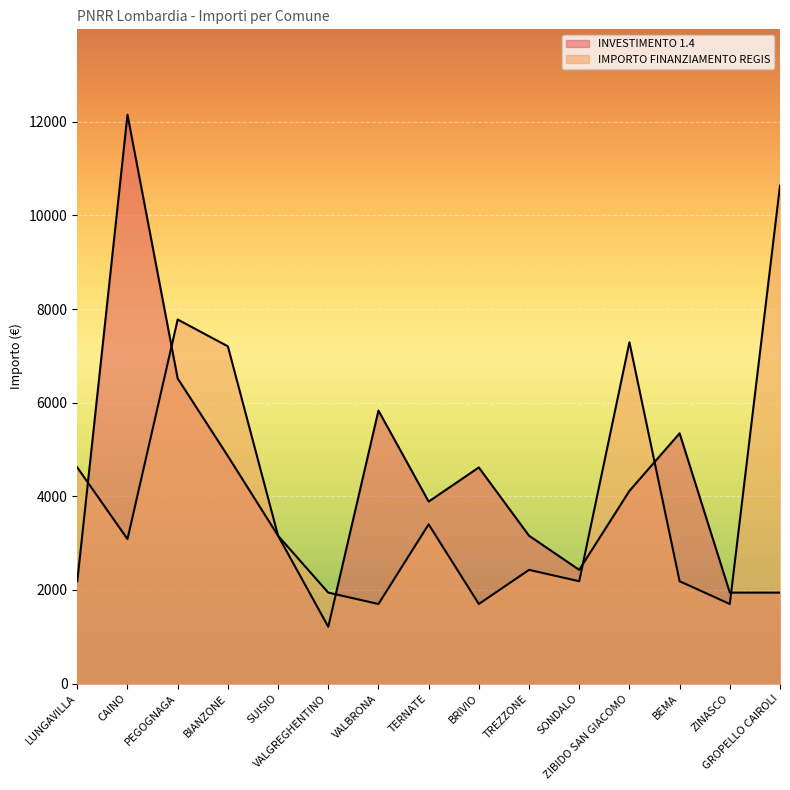

How many data points in IMPORTO FINANZIAMENTO REGIS are less than 3087?

7